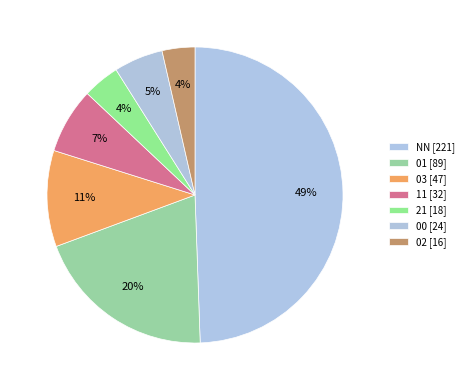

What is the change in value from 03 to 11?

-15